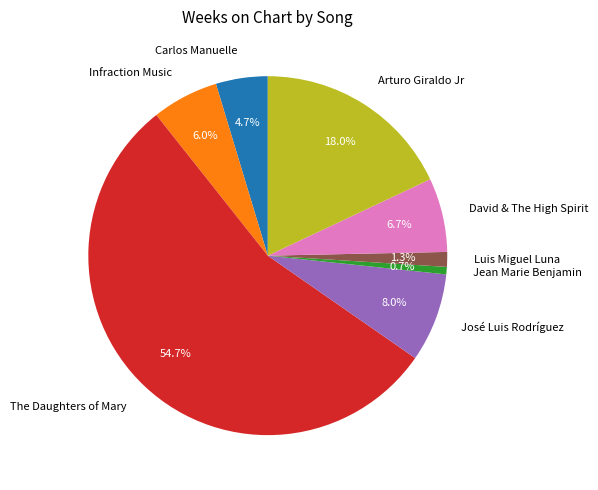

Count the number of slices in the pie.

8